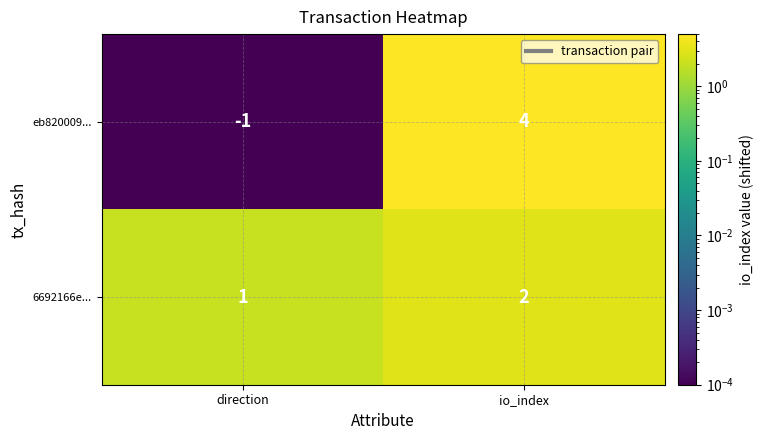

Reading left to right, transcribe all the data shown in this chart.

eb820009...: direction=-1	io_index=4
6692166e...: direction=1	io_index=2